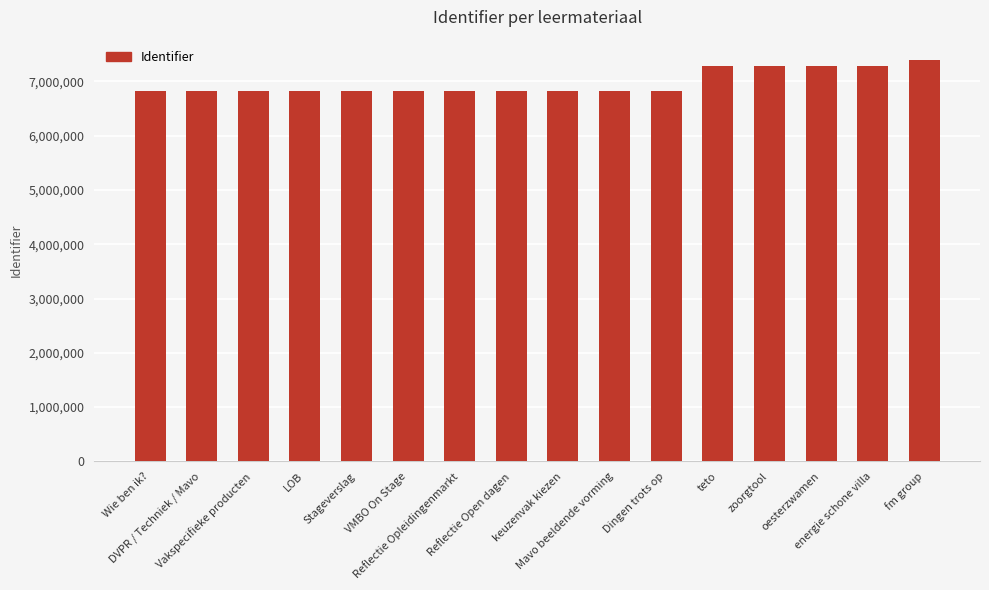

What is the minimum value shown in the chart?

6817908